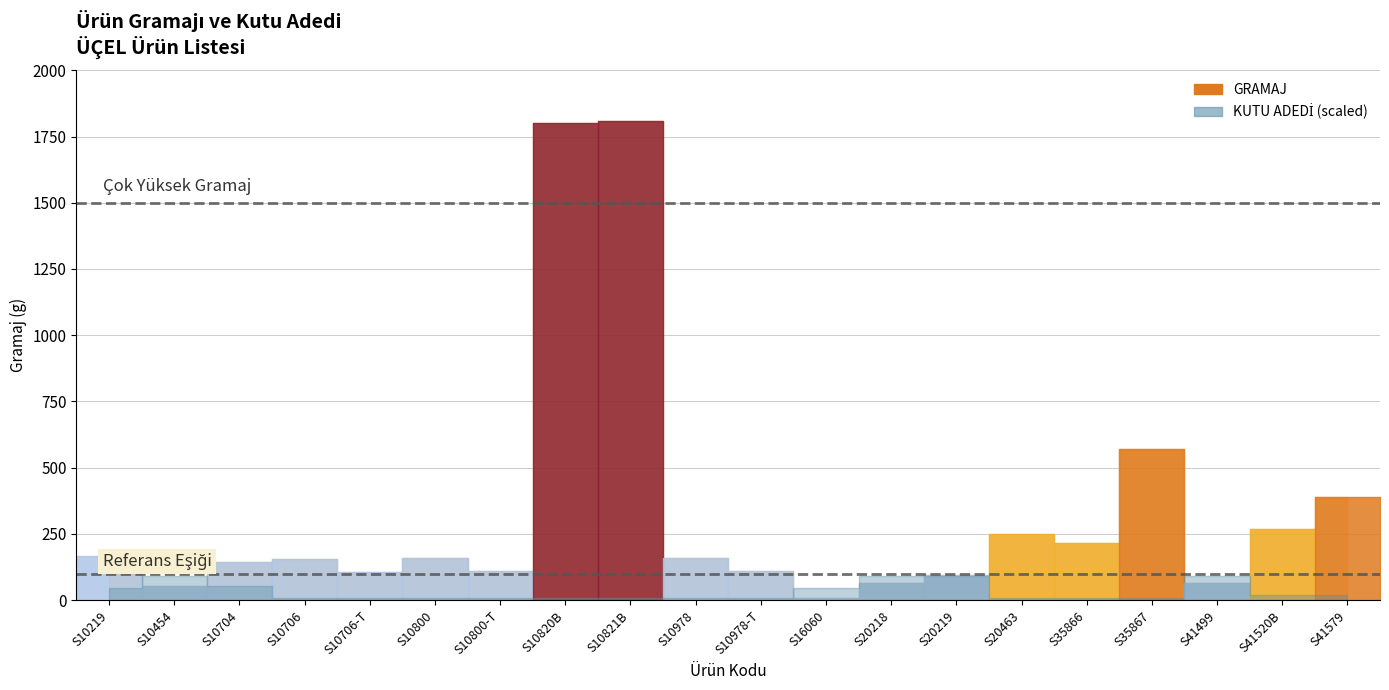

At which category does the chart reach its peak across all series?

S10821B